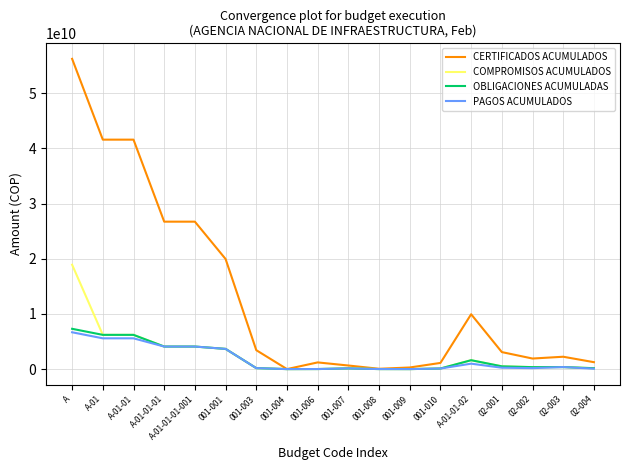

Which label corresponds to the largest value in the chart?

A